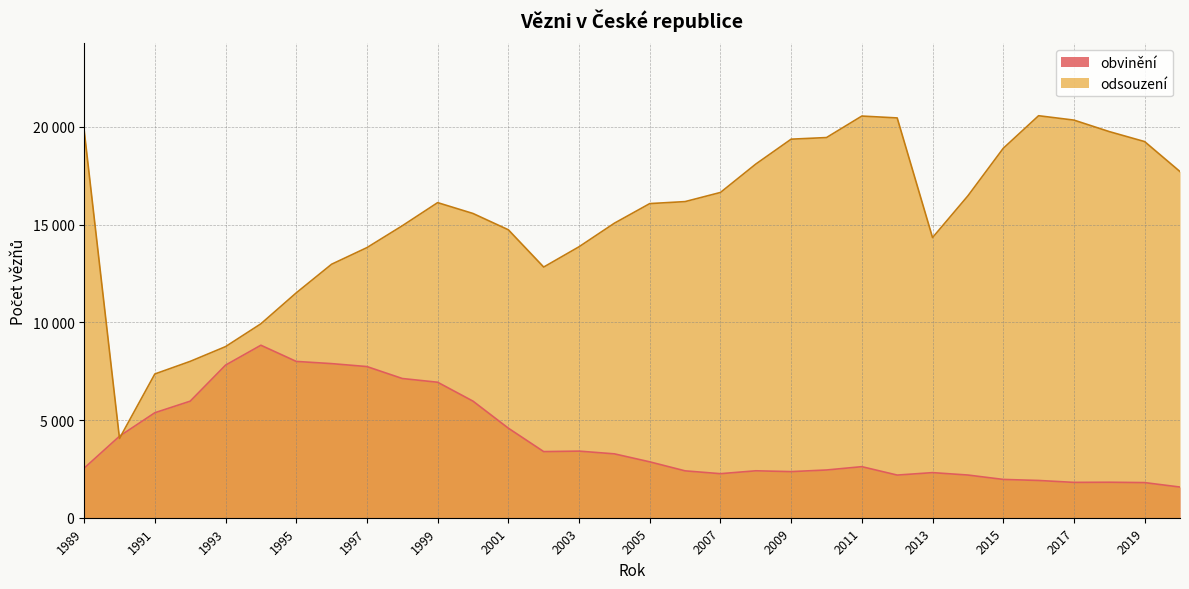

What is the difference between the second highest and second lowest values in the obvinění series?

6202